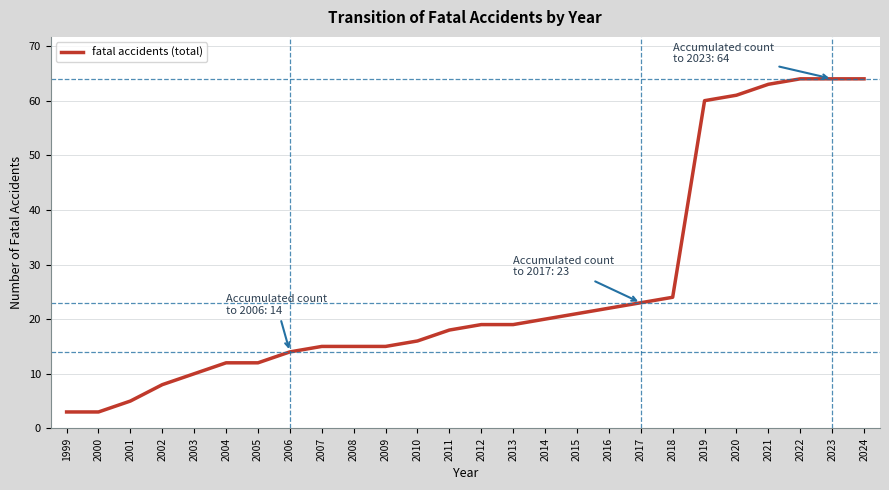

Does the chart have visible grid lines?

Yes